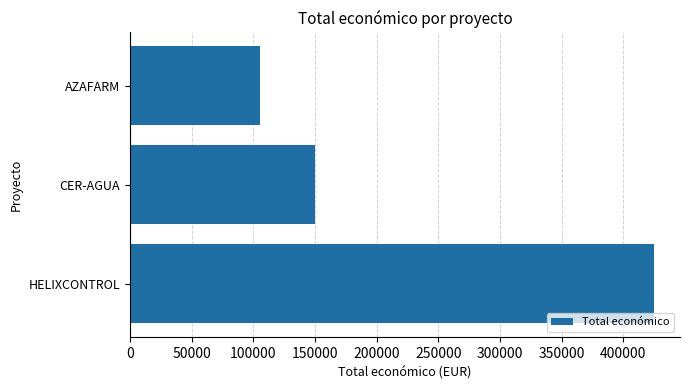

Rank the categories by value from highest to lowest.

HELIXCONTROL, CER-AGUA, AZAFARM